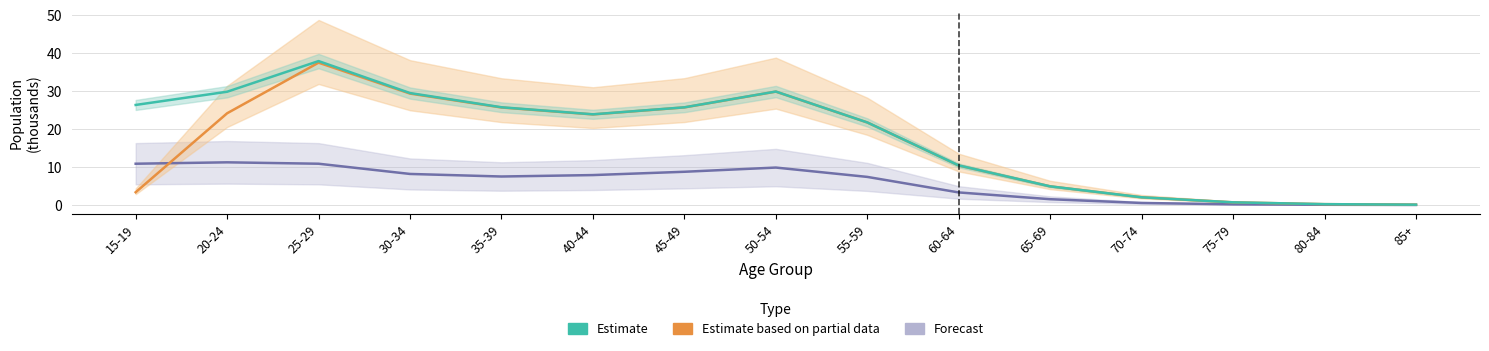

Which series has the widest spread of values?

Estimate